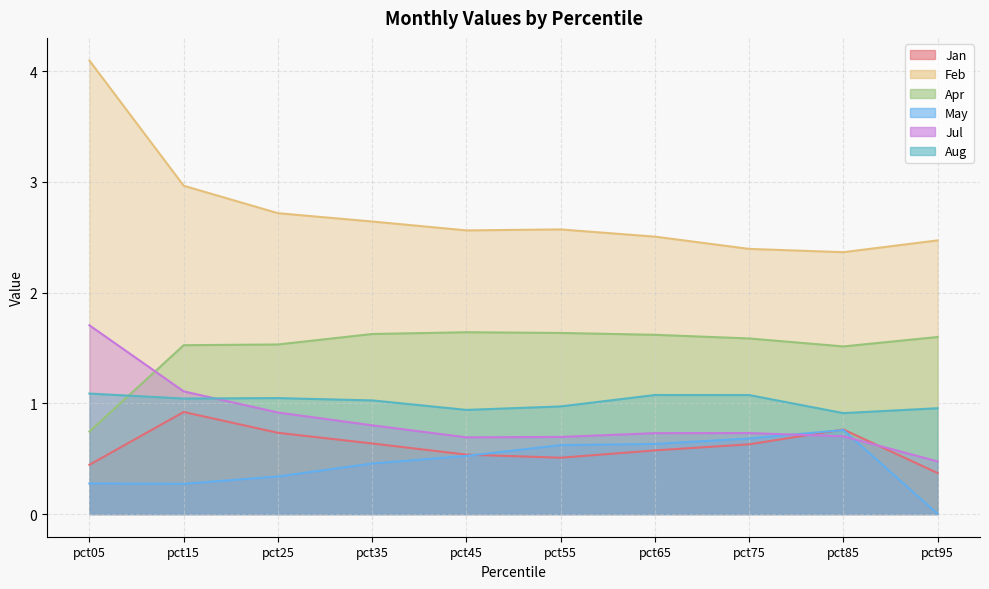

At which label is Apr closest to 1?

pct05